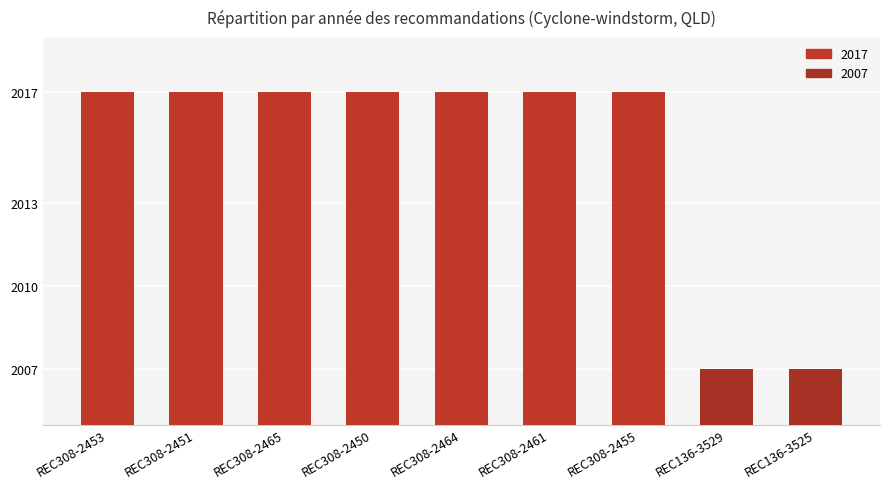

What is the change in value from REC308-2453 to REC136-3525?

-10